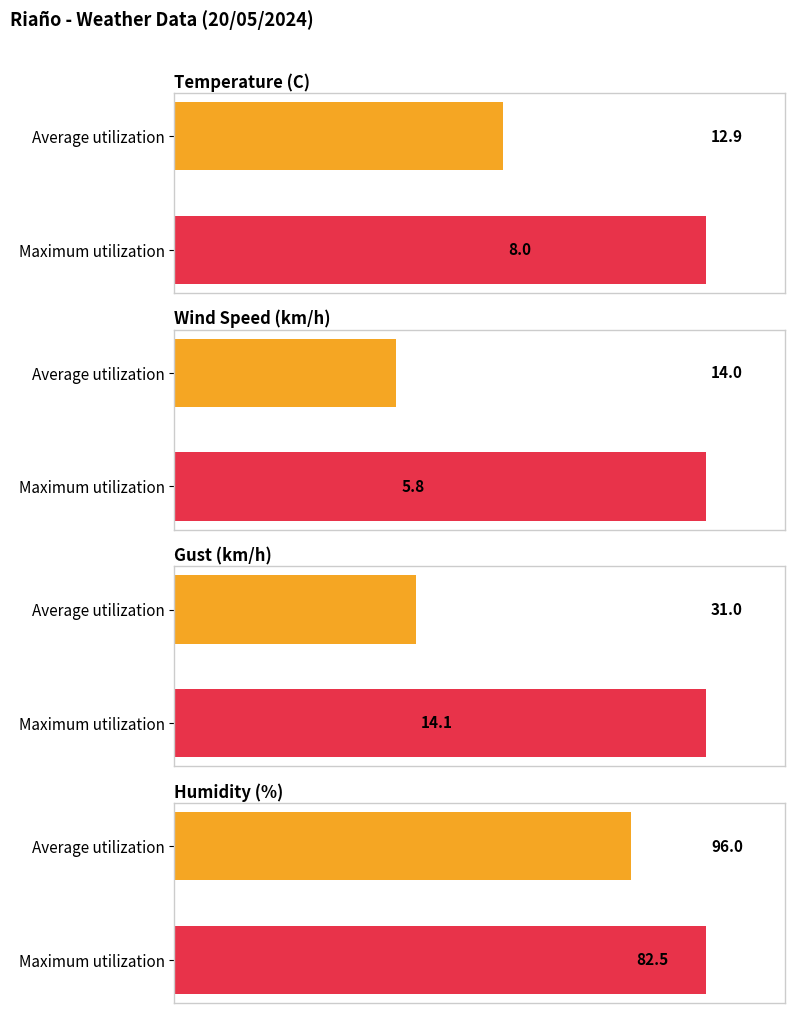

How many bars are there in each group?

4